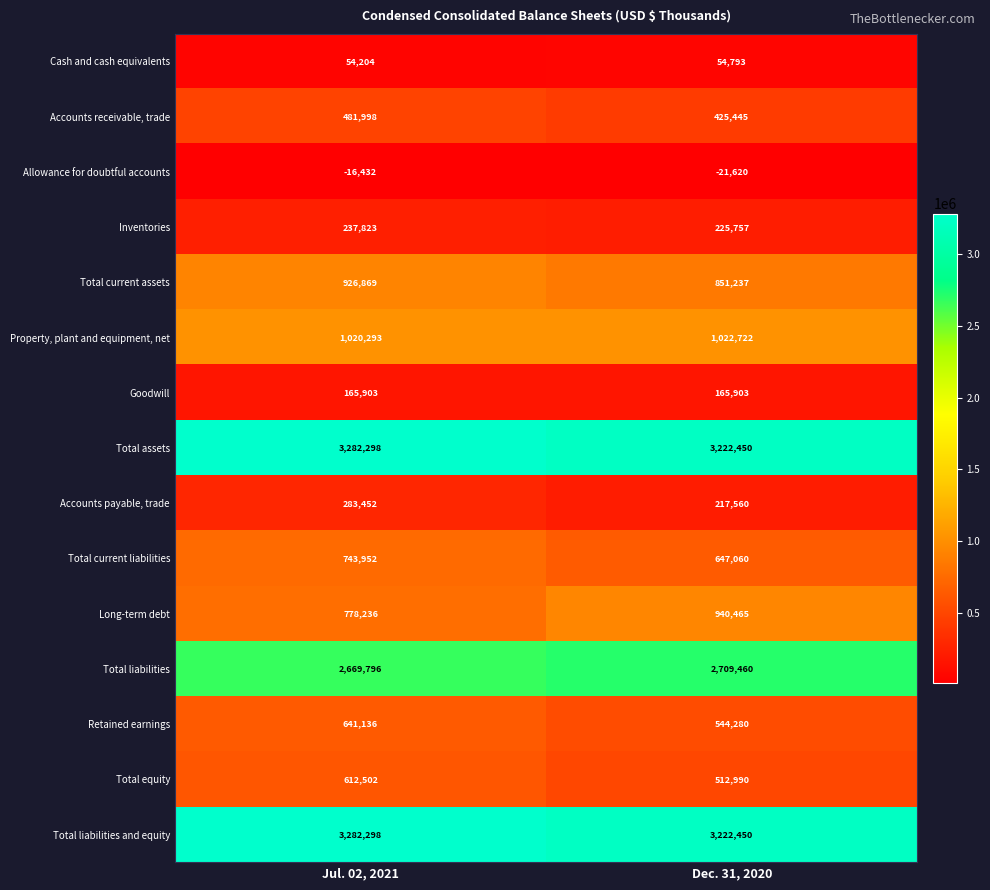

Reading right to left, extract all data points from this chart.

Cash and cash equivalents: Dec. 31, 2020=54793	Jul. 02, 2021=54204
Accounts receivable, trade: Dec. 31, 2020=425445	Jul. 02, 2021=481998
Allowance for doubtful accounts: Dec. 31, 2020=-21620	Jul. 02, 2021=-16432
Inventories: Dec. 31, 2020=225757	Jul. 02, 2021=237823
Total current assets: Dec. 31, 2020=851237	Jul. 02, 2021=926869
Property, plant and equipment, net: Dec. 31, 2020=1022722	Jul. 02, 2021=1020293
Goodwill: Dec. 31, 2020=165903	Jul. 02, 2021=165903
Total assets: Dec. 31, 2020=3222450	Jul. 02, 2021=3282298
Accounts payable, trade: Dec. 31, 2020=217560	Jul. 02, 2021=283452
Total current liabilities: Dec. 31, 2020=647060	Jul. 02, 2021=743952
Long-term debt: Dec. 31, 2020=940465	Jul. 02, 2021=778236
Total liabilities: Dec. 31, 2020=2709460	Jul. 02, 2021=2669796
Retained earnings: Dec. 31, 2020=544280	Jul. 02, 2021=641136
Total equity: Dec. 31, 2020=512990	Jul. 02, 2021=612502
Total liabilities and equity: Dec. 31, 2020=3222450	Jul. 02, 2021=3282298